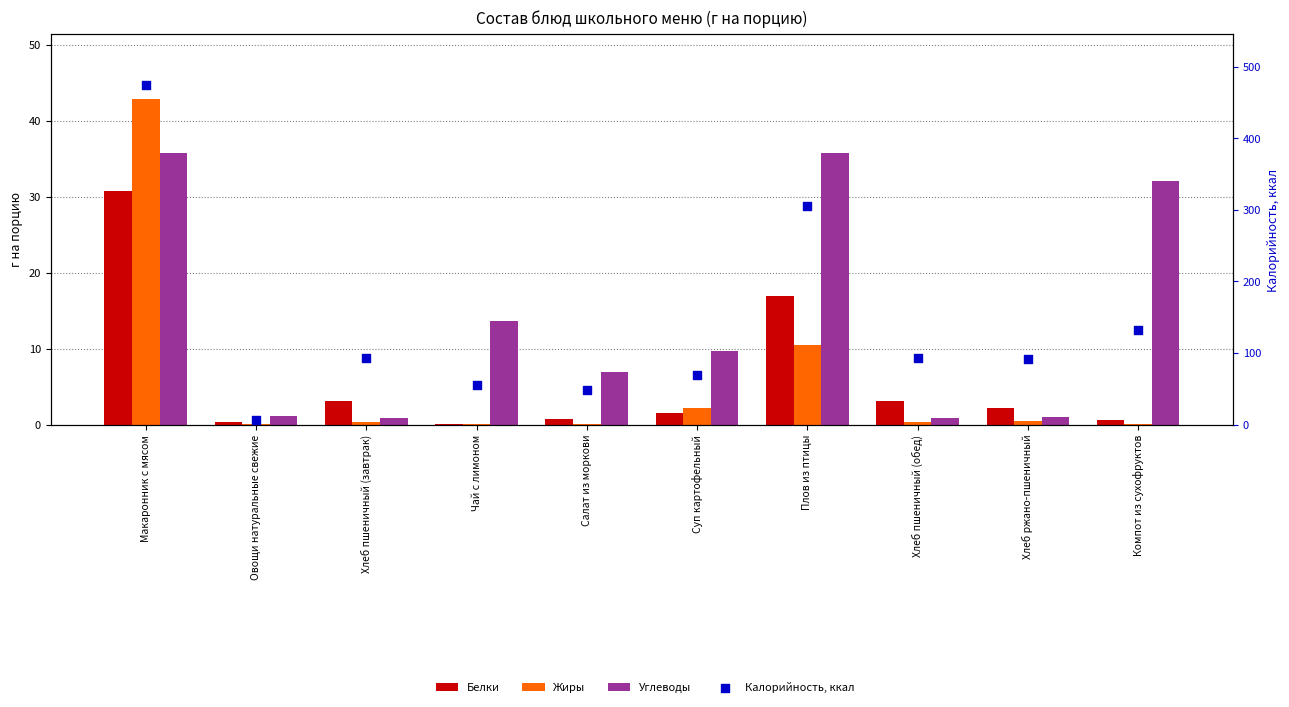

At how many categories does at least one series exceed 454?

1